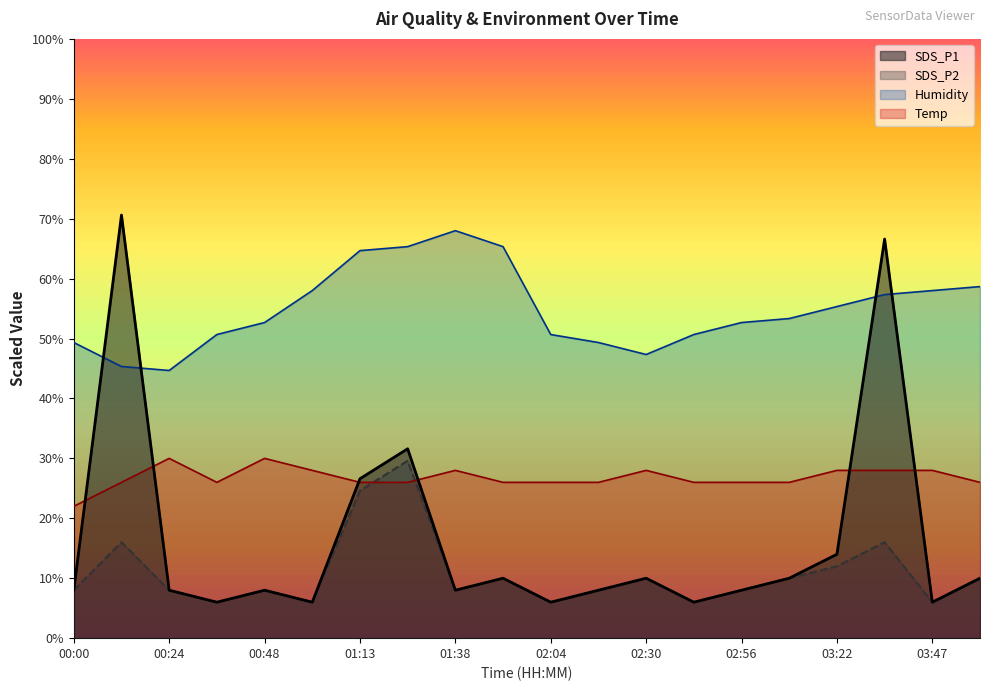

The value of SDS_P2 at 03:09 is 2.7. True or false?

False